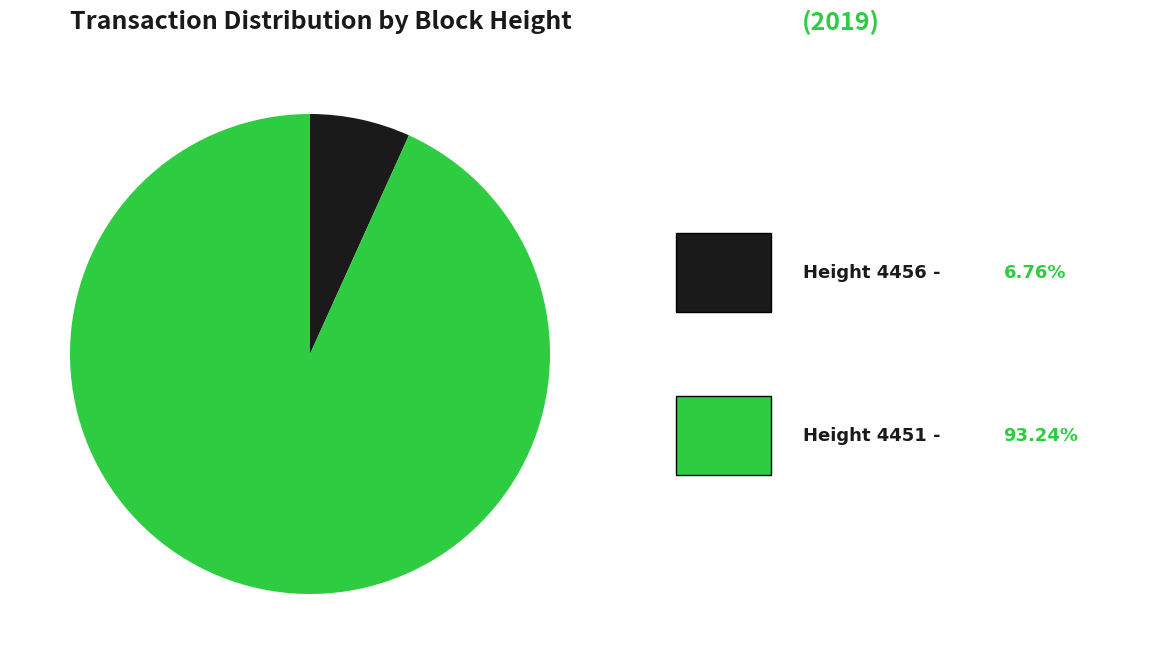

Does any single category account for the majority?

Yes